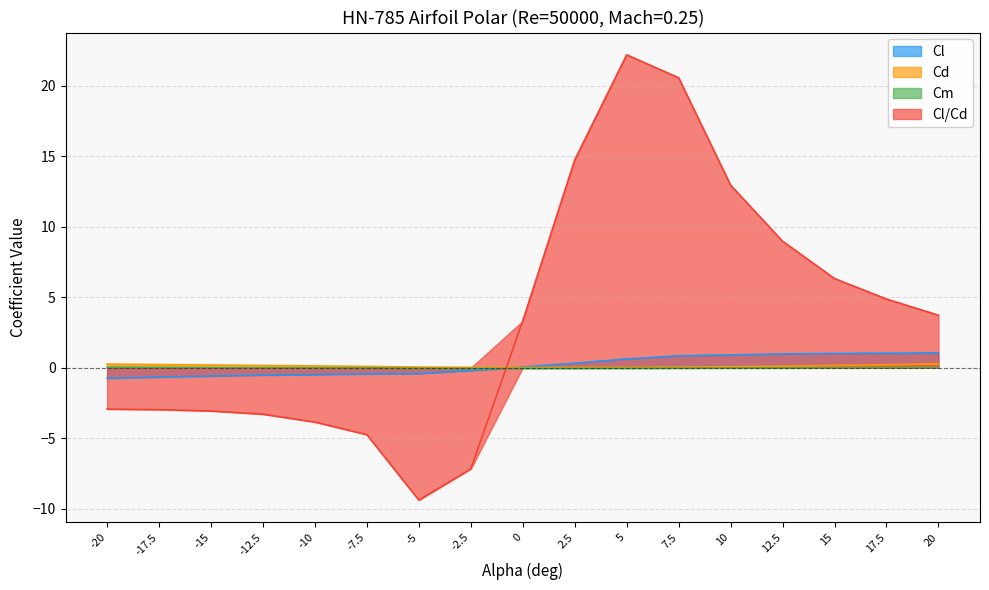

Rank the series by their maximum value, from lowest to highest.

Cm, Cd, Cl, Cl/Cd